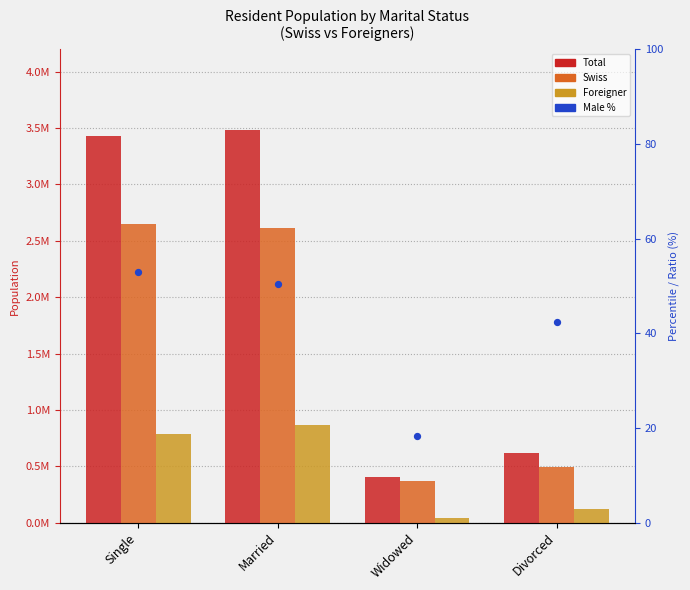

What are all the series names shown in the legend?

Total, Swiss, Foreigner, Male %